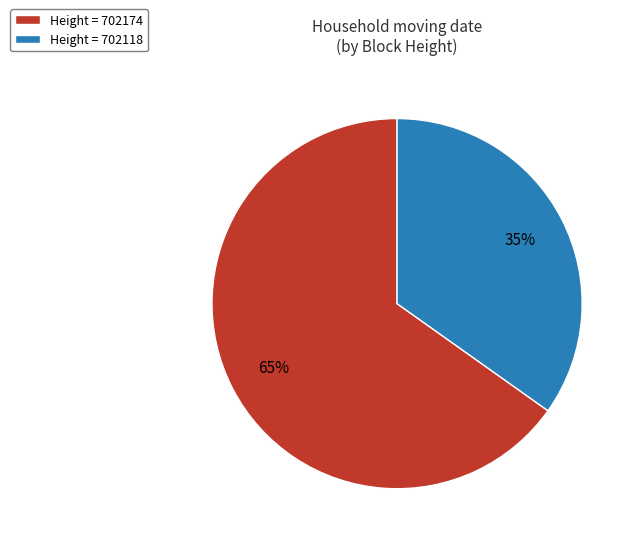

Is the sum of Height = 702174 and Height = 702118 greater than half?

Yes